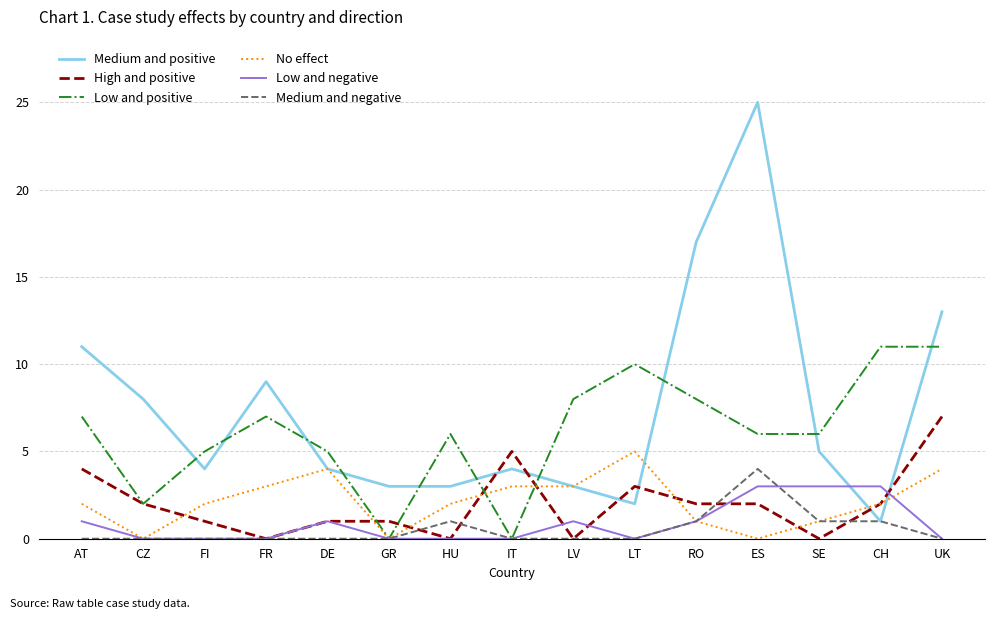

Which series has the widest spread of values?

Medium and positive